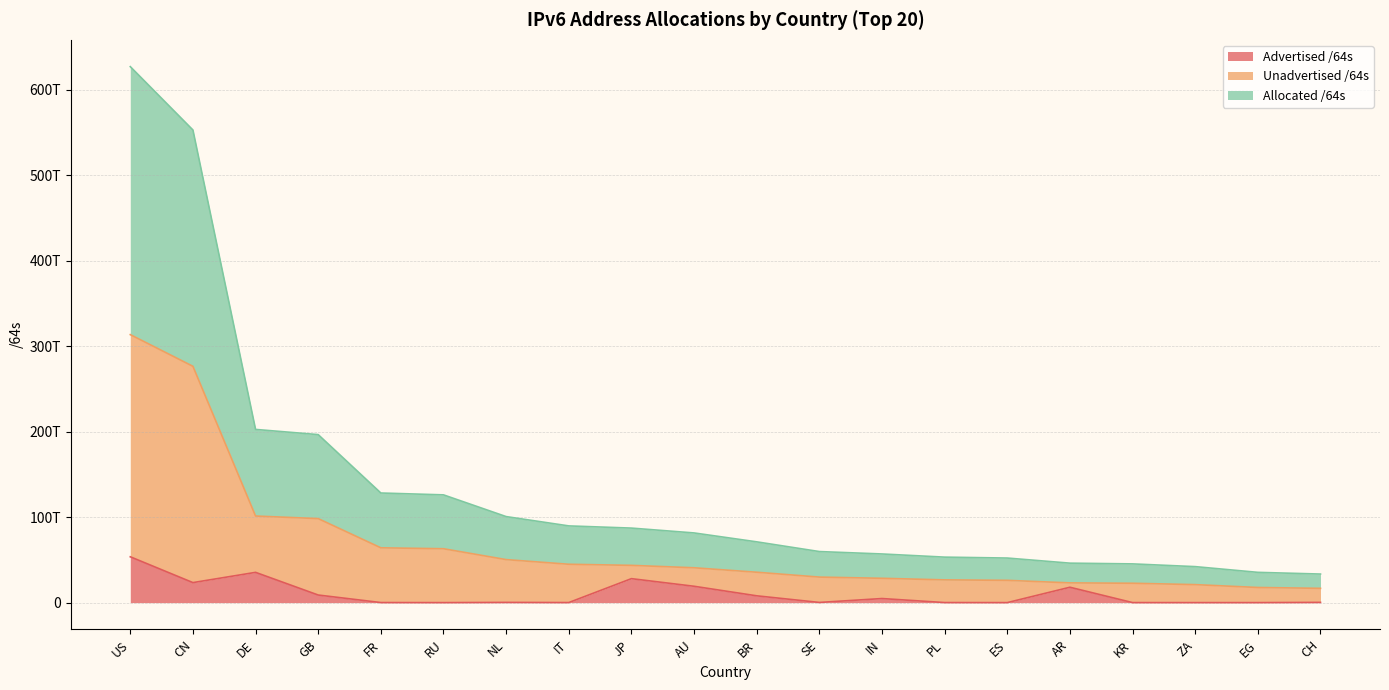

Reading right to left, extract all data points from this chart.

Advertised /64s: 274878627840	12884901888	12952010752	36013146112	17995381014528	12885229568	73551839232	4768240173056	215118577664	7964195160064	19130172571648	28045333233664	73031483392	253405888512	4295819264	77595017216	8881993351168	35407763800064	23417072713728	53635131834368
Unadvertised /64s: 16711746977792	17708150423552	21058571468800	22660248109057	23089885085696	26079044108288	26611633750016	28467124961280	29875815645184	35560260632576	40767913066496	43603058491393	44886974332928	50337037352960	63045845188608	64133283905536	98298948616192	101335507992576	276535770611712	313597163274240
Allocated /64s: 33423493955584	35416300847104	42117142937600	45320496218114	46179770171392	52158088216576	53223267500032	56934249922560	59751631290368	71120521265152	81535826132992	87206116982786	89773948665856	100674074705920	126091690377216	128266567811072	196597897232384	202671015985152	553071541223424	627194326548480